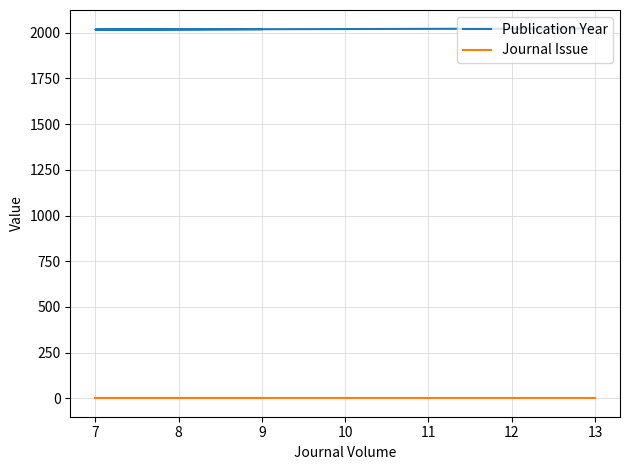

Between 9 and 13, which is larger?

13